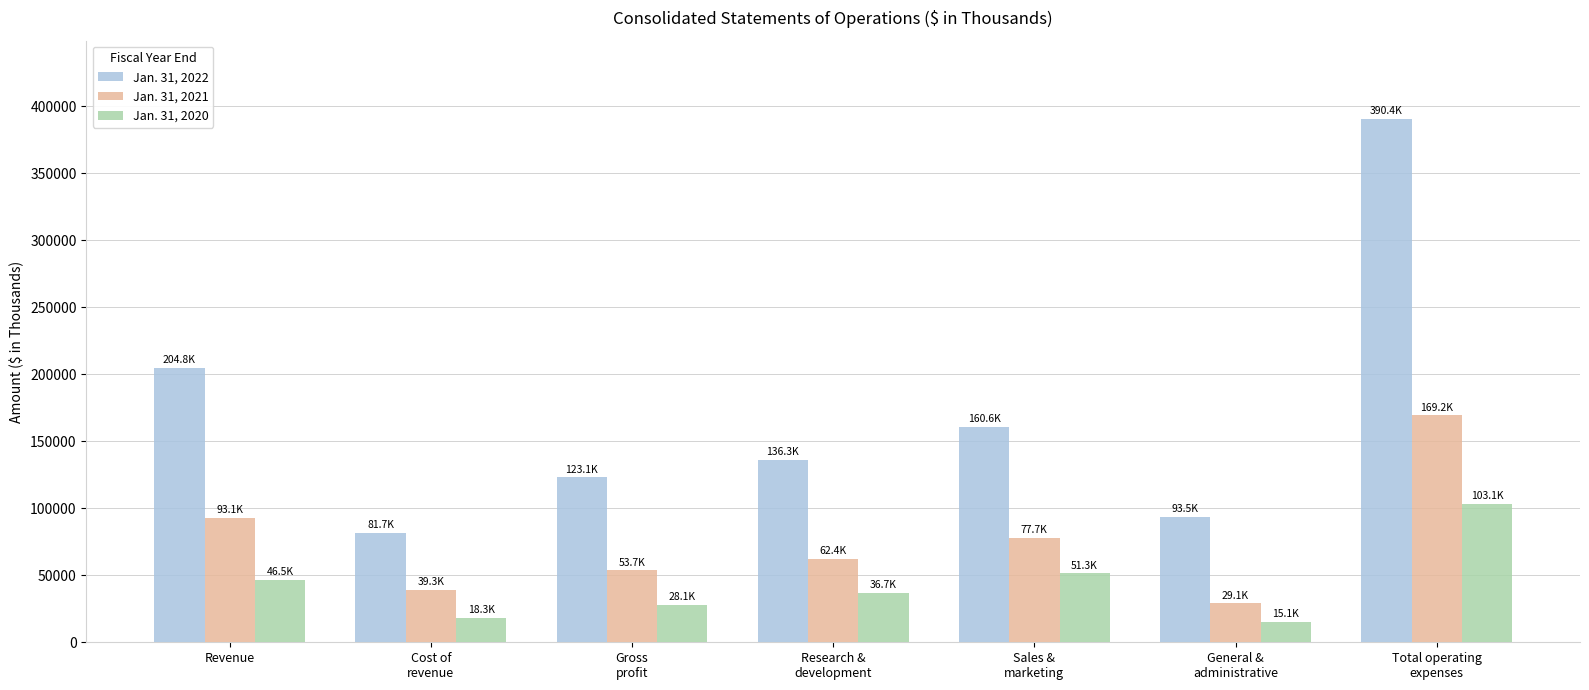

How many distinct data groups are displayed?

3